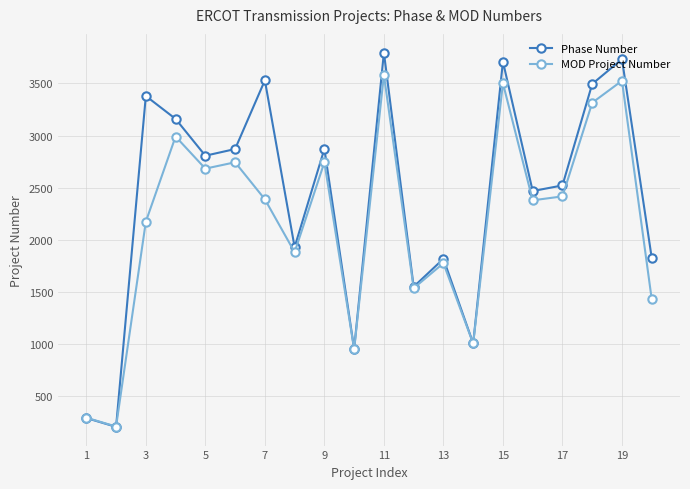

Rank the series by their maximum value, from lowest to highest.

MOD Project Number, Phase Number